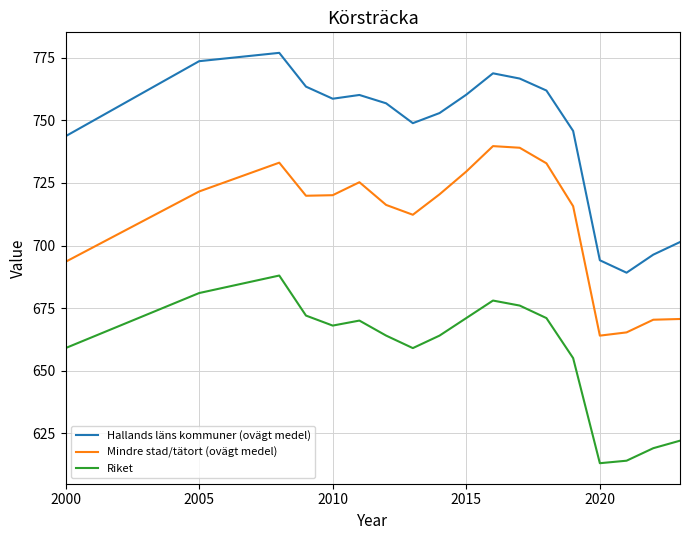

What is the maximum value for Hallands läns kommuner (ovägt medel)?

777.0